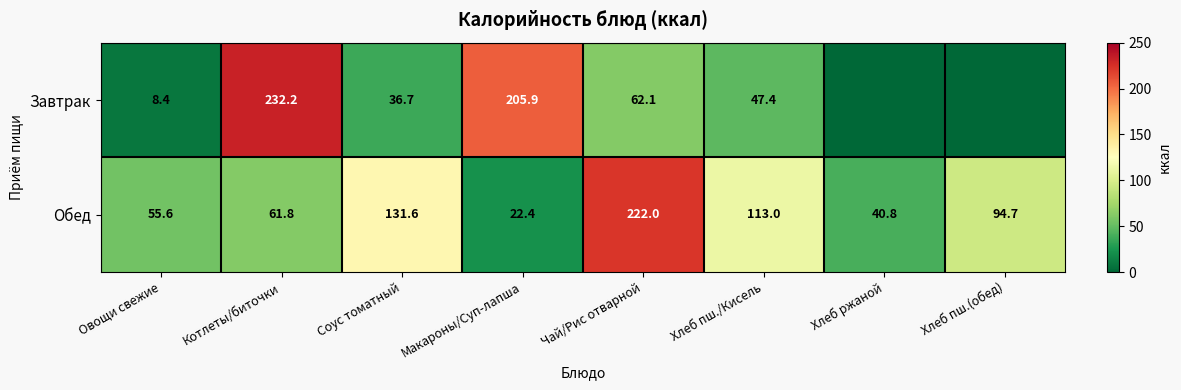

The Обед series shows 222.0 at Чай/Рис отварной. True or false?

True